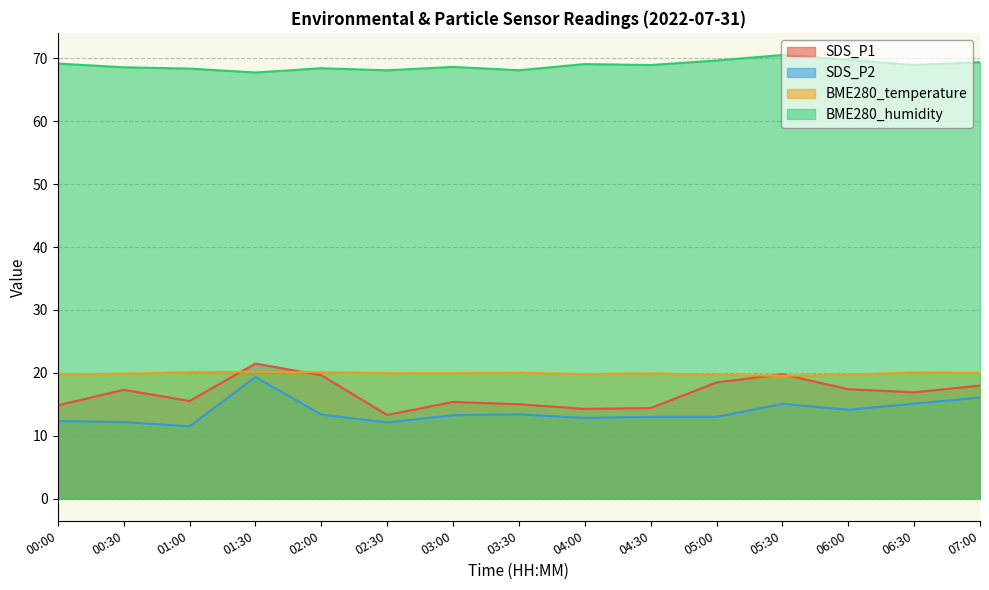

What is the average value of the SDS_P2 series?

13.8